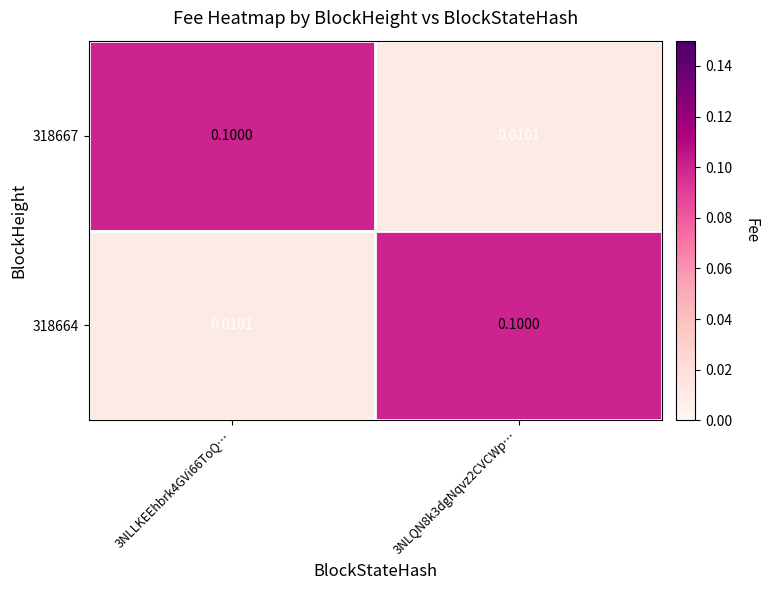

Is the value of 318667 at 3NLLKEEhbrk4GVi66ToQ… greater than the value of 318664 at 3NLLKEEhbrk4GVi66ToQ…?

Yes